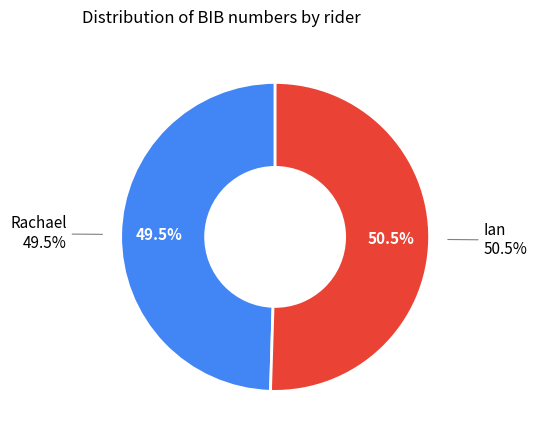

Combined, do Ian and Rachael account for over 50%?

Yes